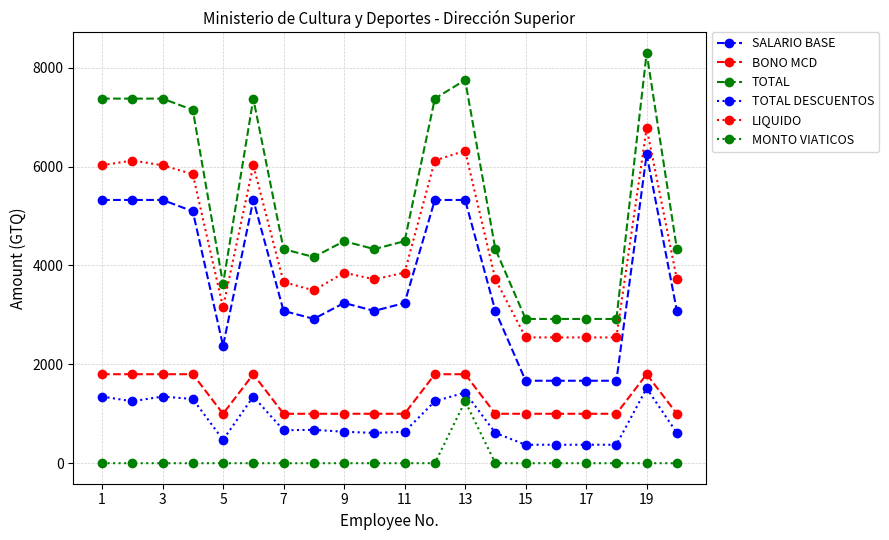

True or false: MONTO VIATICOS and SALARIO BASE cross at least once.

False